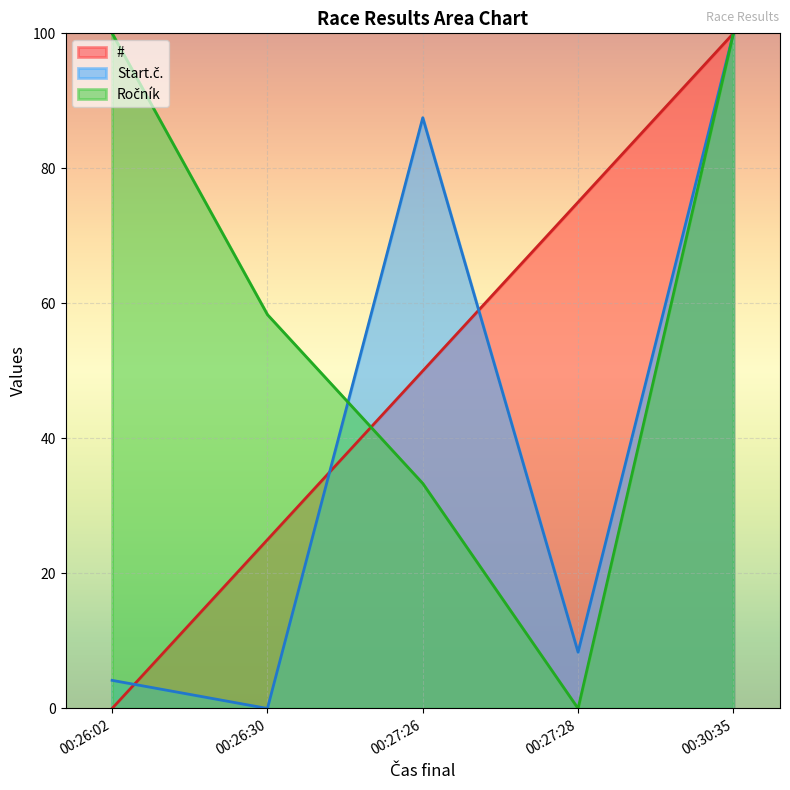

Reading right to left, extract all data points from this chart.

#: 100.0	75.0	50.0	25.0	0.0
Start.č.: 100.0	8.3	87.5	0.0	4.2
Ročník: 100.0	0.0	33.3	58.3	100.0